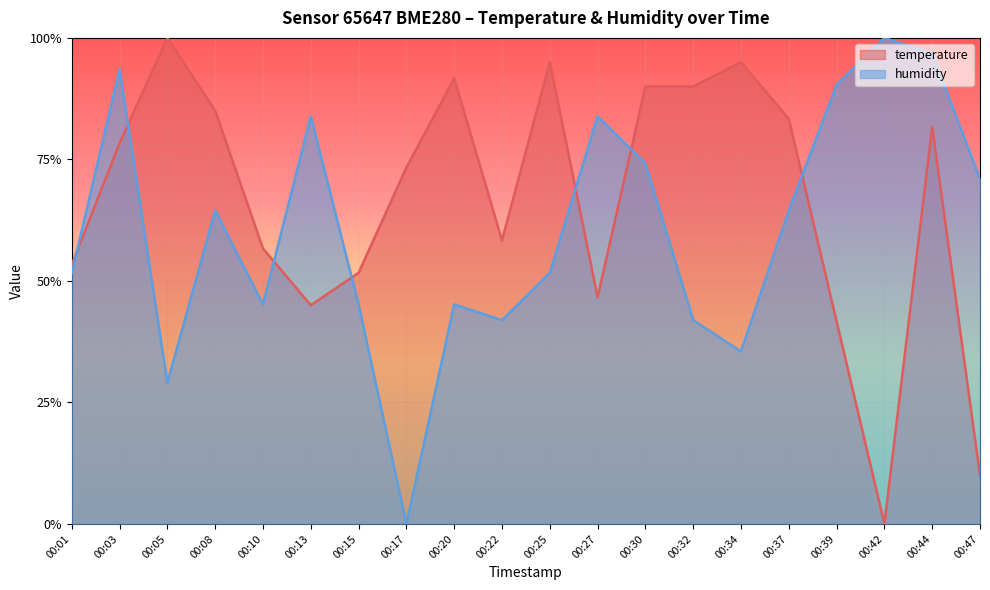

True or false: temperature has more than 0 points higher than both neighbors.

True